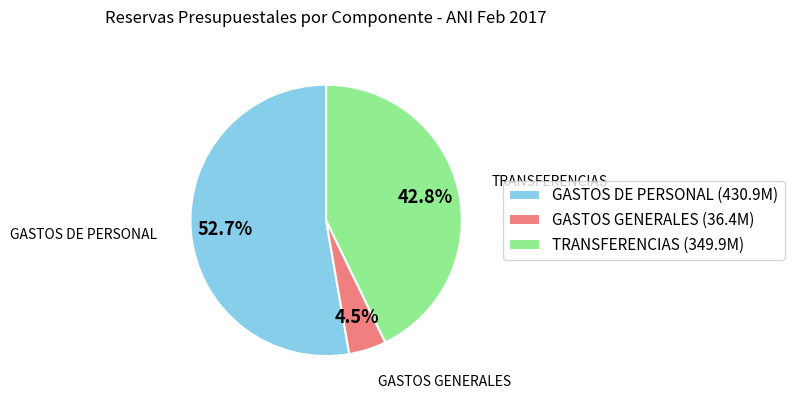

Which slice is the smallest?

GASTOS GENERALES